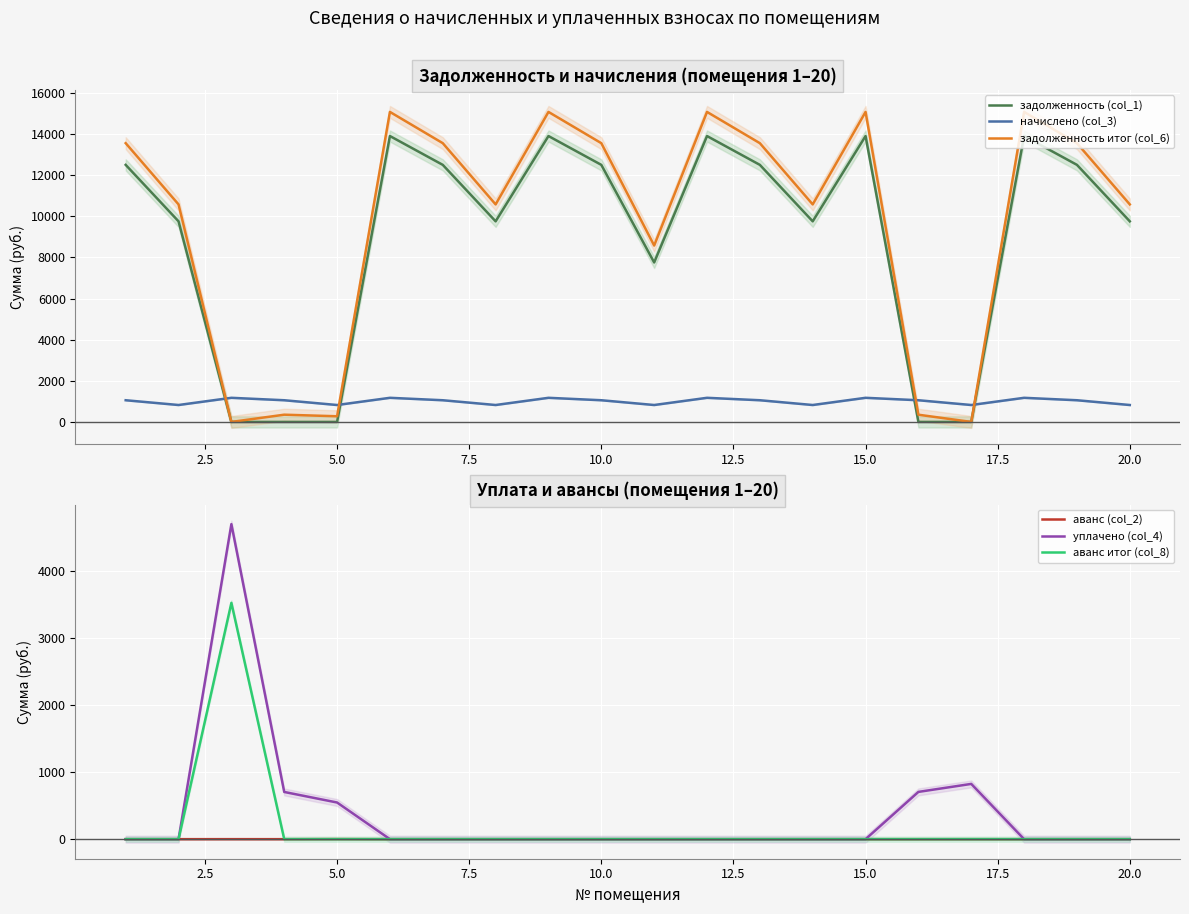

The value of аванс итог (col_8) at 20.0 is -1414.5. True or false?

False